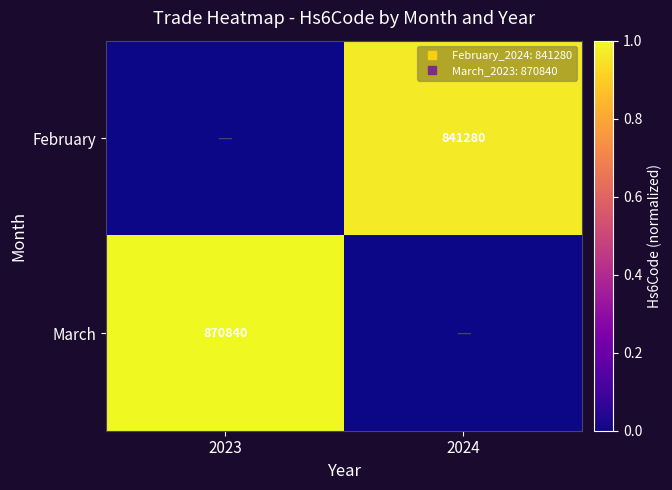

What is the maximum value shown in the chart?

1.0